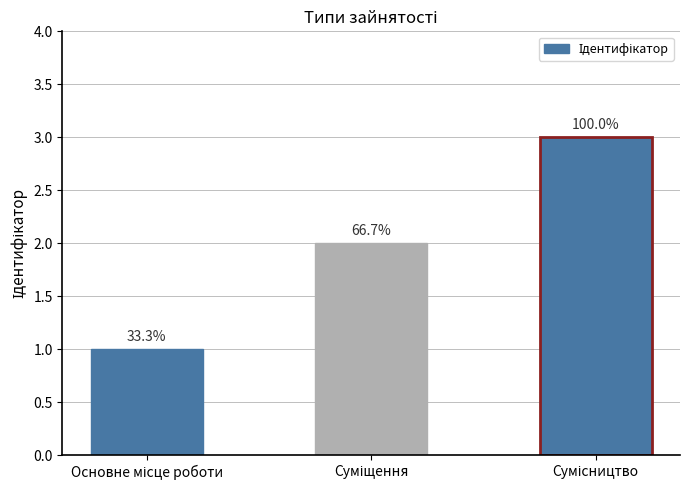

Rank the categories by value from highest to lowest.

Сумісництво, Суміщення, Основне місце роботи